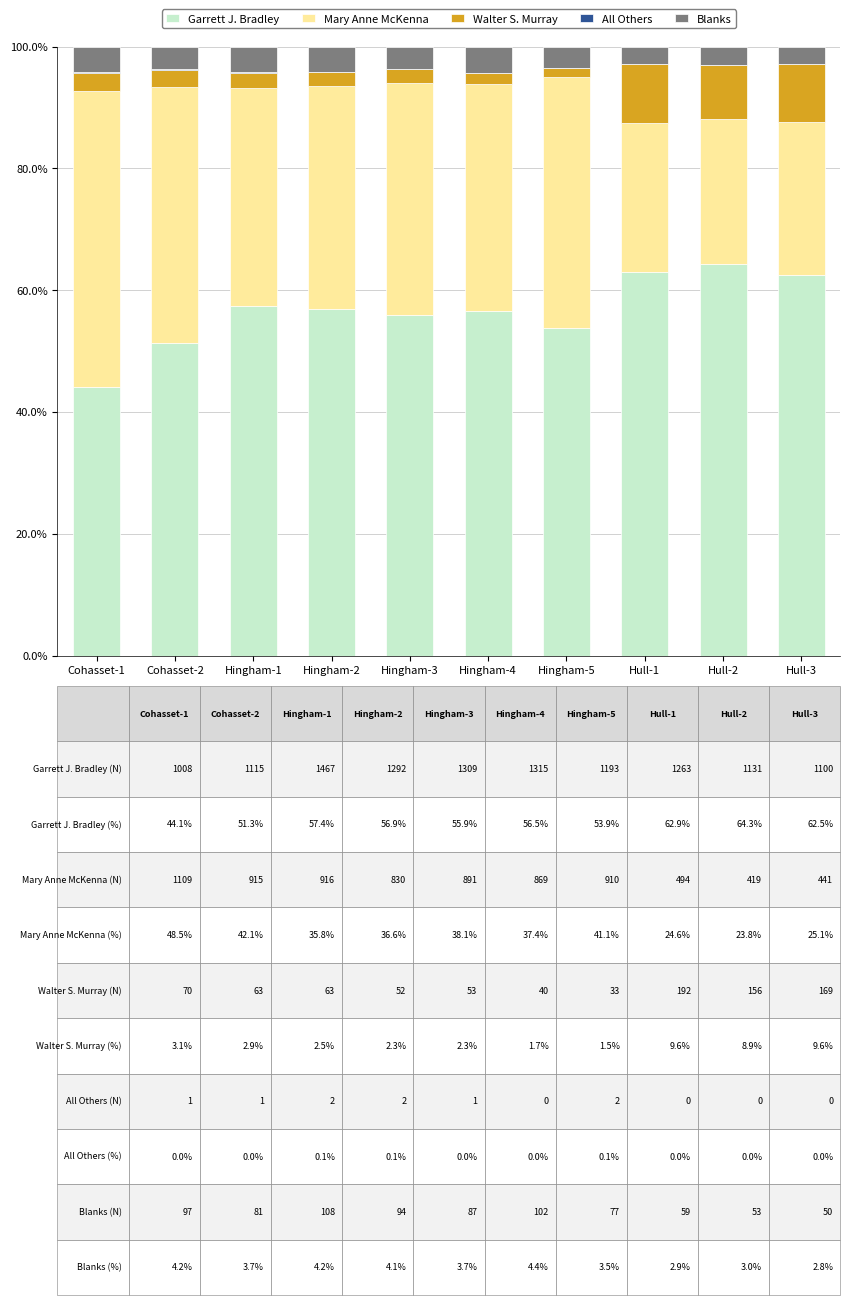

What is the total value across all series at Hull-2?

100.0